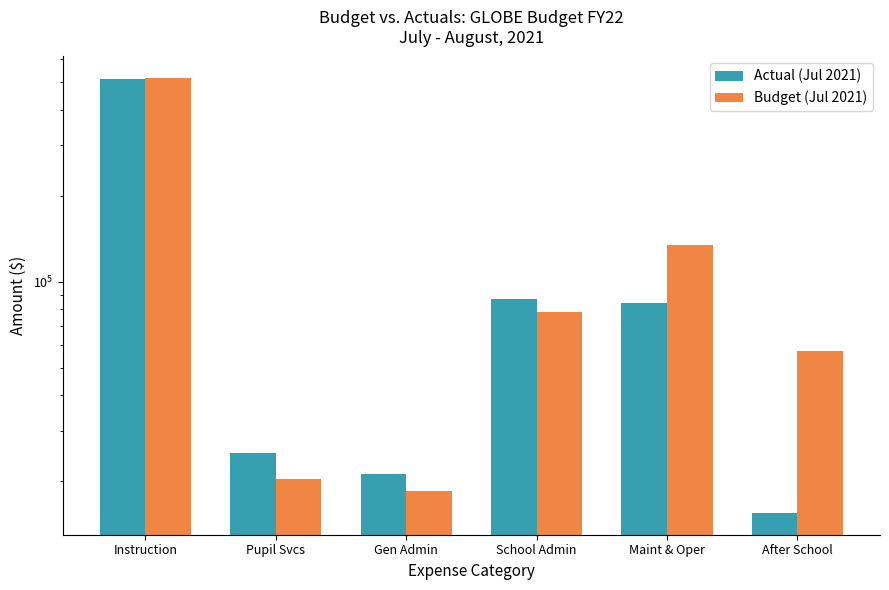

Is the value of Budget (Jul 2021) at Pupil Svcs greater than the value of Actual (Jul 2021) at Gen Admin?

No